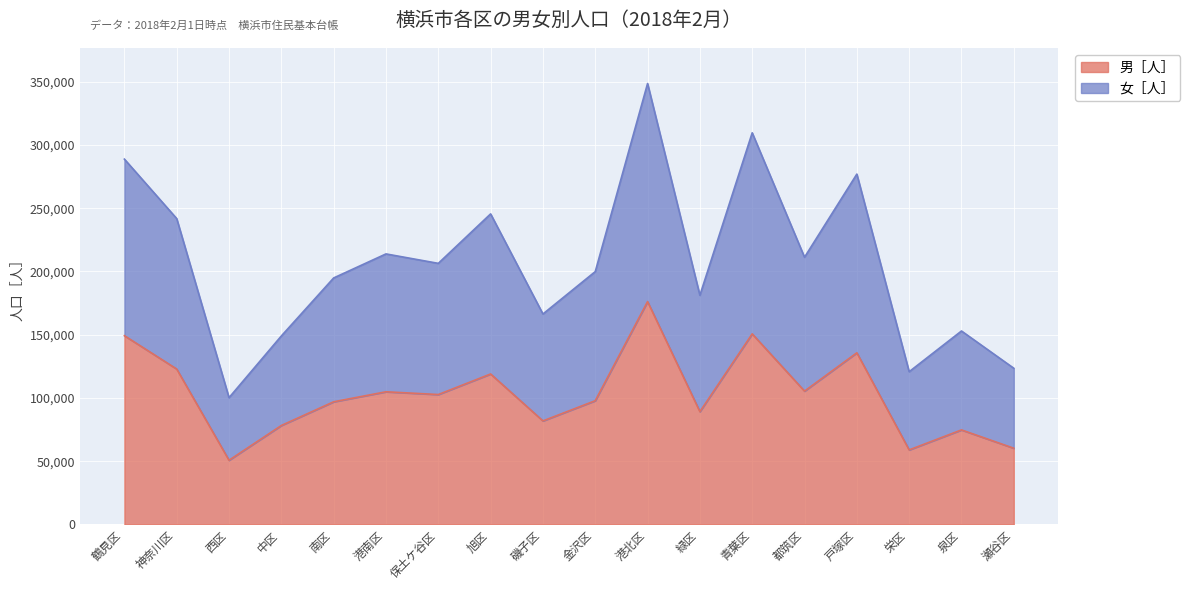

True or false: 男［人］ has a value of 12912 at 瀬谷区.

False